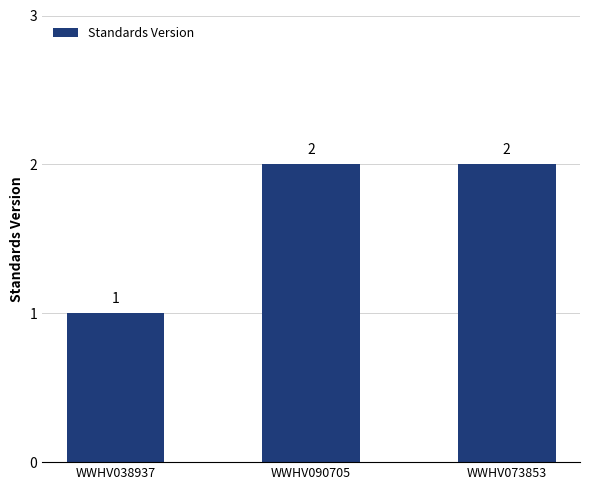

What is the difference between the second highest and minimum values?

1